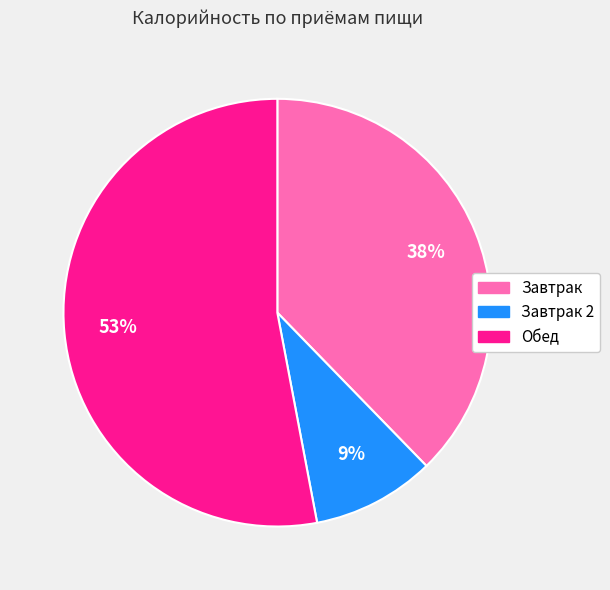

To the nearest percent, what portion does Обед represent?

53%